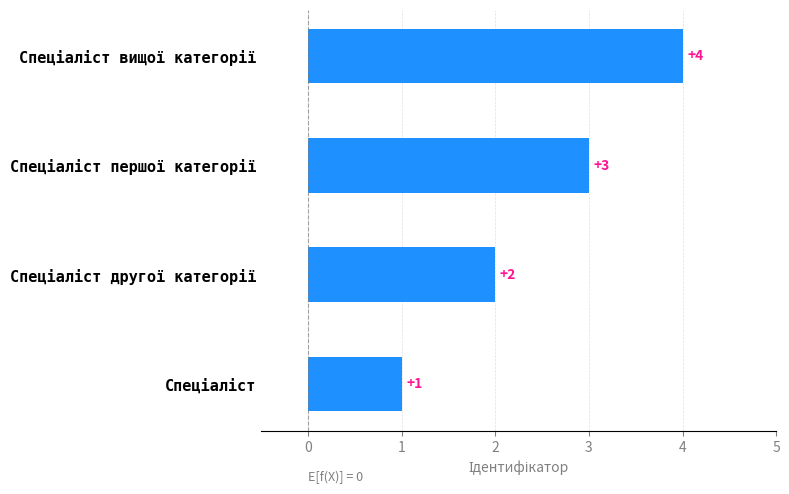

How many categories are shown in the chart?

4